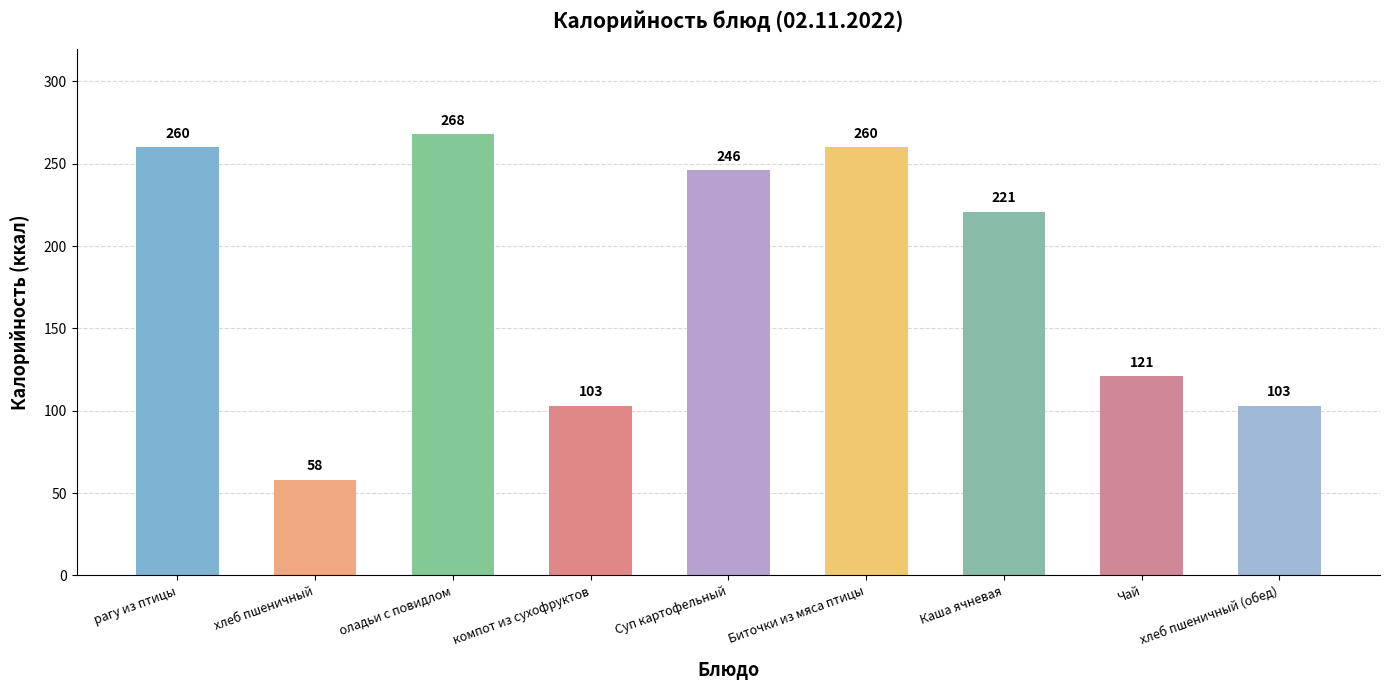

What position from the left is Чай?

8